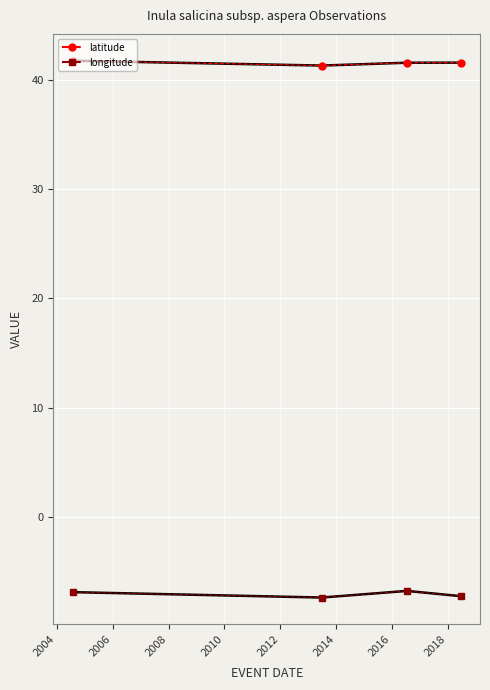

Reading left to right, transcribe all the data shown in this chart.

latitude: 41.8	41.3	41.6	41.6
latitude (marker): 41.8	41.3	41.6	41.6
longitude: -6.9	-7.4	-6.8	-7.3
longitude (marker): -6.9	-7.4	-6.8	-7.3